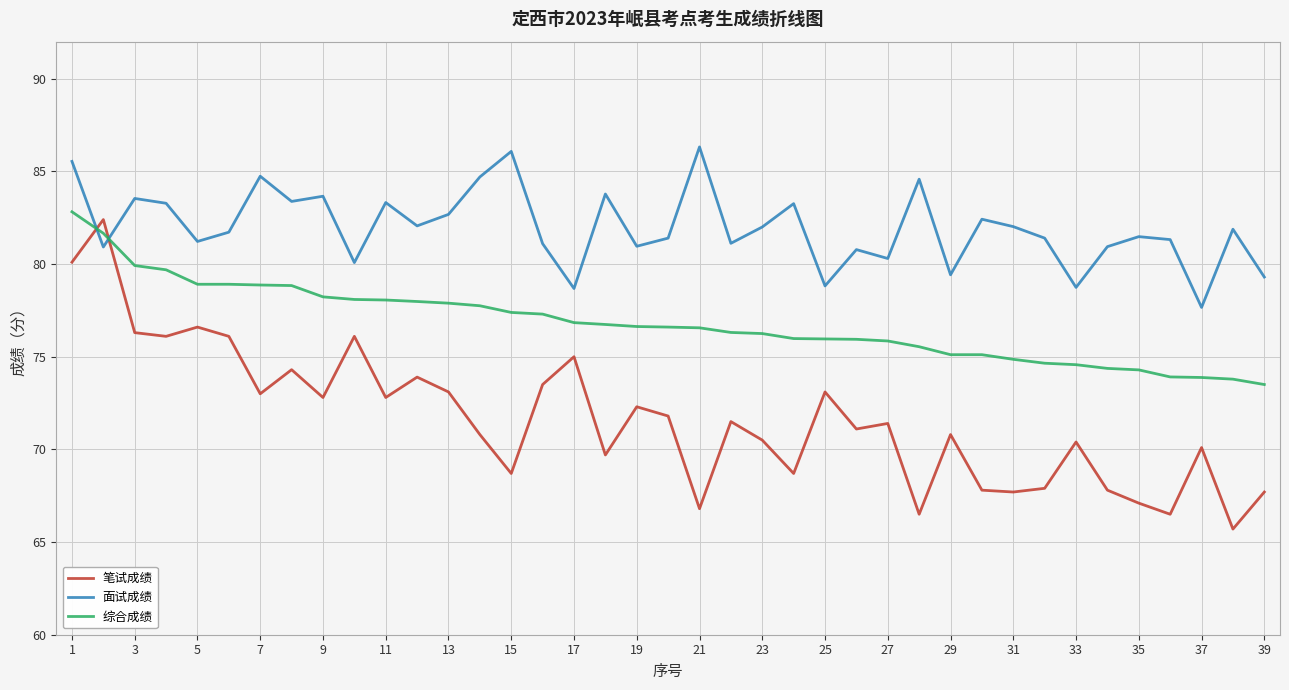

Which series ends up on top after the final intersection of 面试成绩 and 笔试成绩?

面试成绩